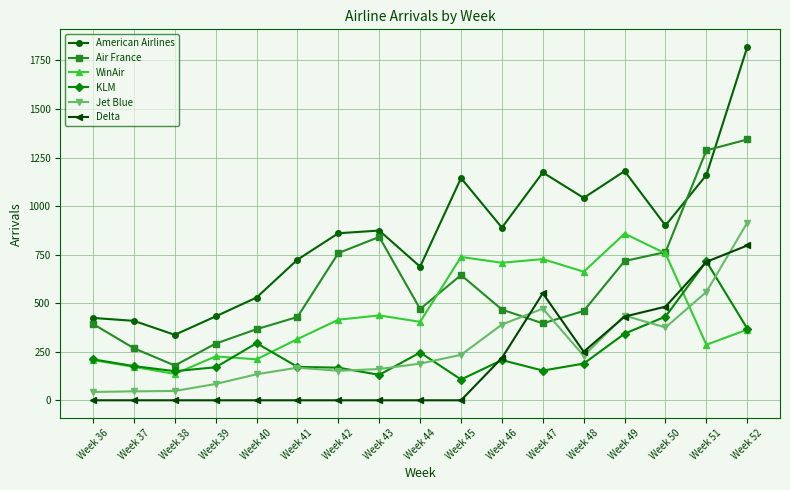

What is the difference between the highest and lowest values at Week 38?

337